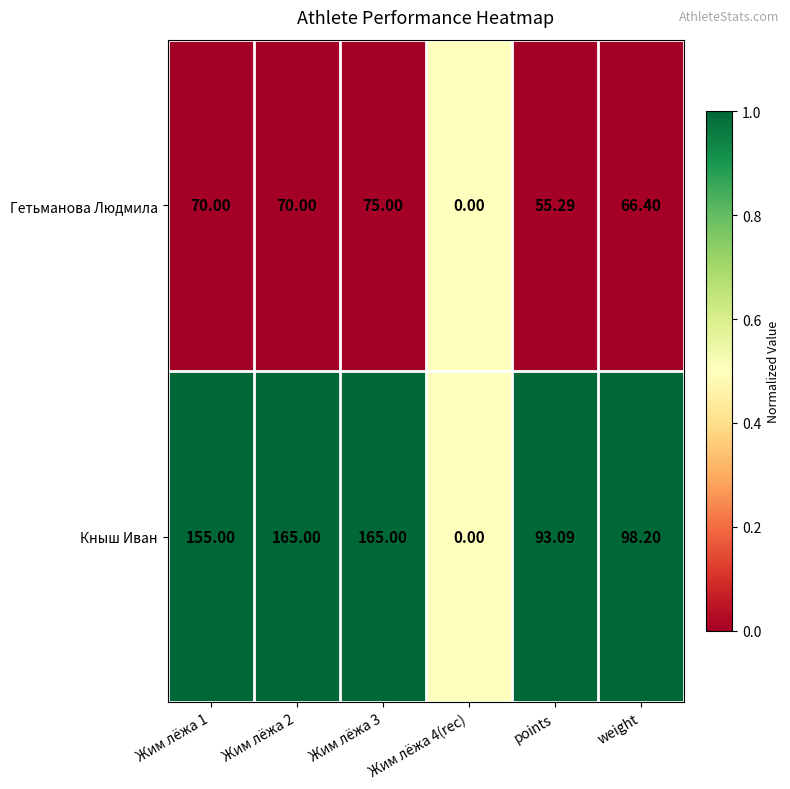

List the series in order of their overall mean, lowest first.

Гетьманова Людмила, Кныш Иван